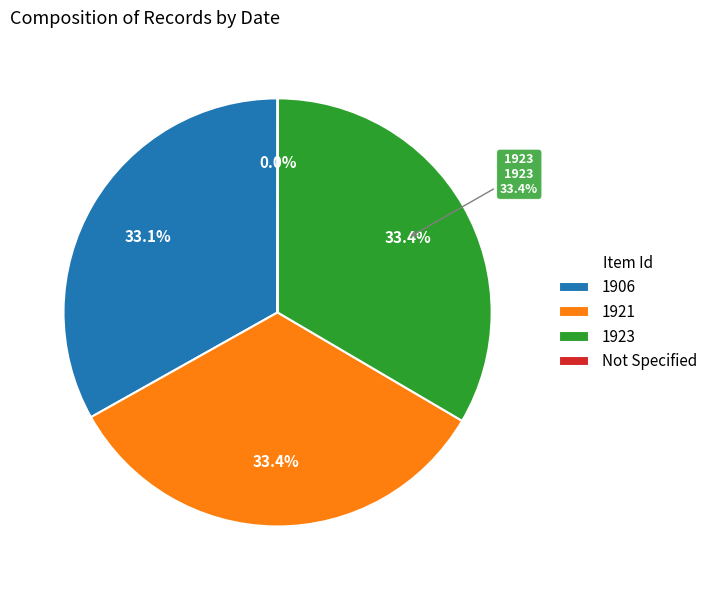

Count the number of slices in the pie.

4